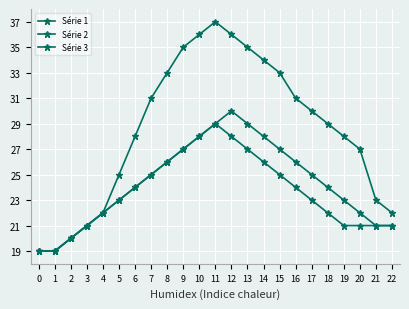

In Série 1, how many points are higher than both neighbors (excluding endpoints)?

1